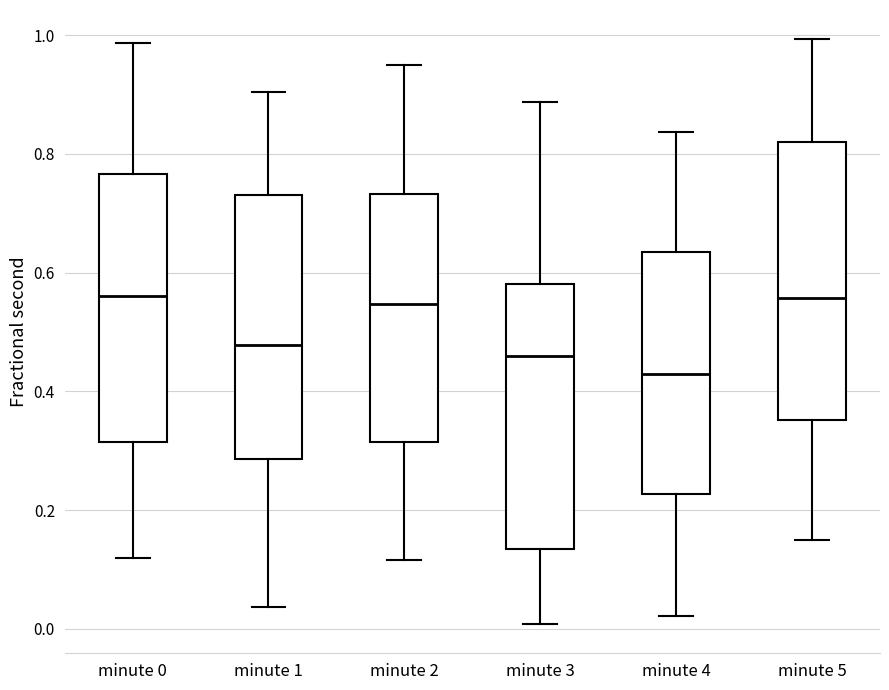

Reading left to right, transcribe this box plot: for each box, give where its median line is, the range the box spans, and where its two whiskers end, as read against the y-axis. The values are not printed on the chart, so give them approximately, as read against the axis.

minute 0: median 0.56, box 0.32 to 0.76, whiskers 0.12 to 0.98
minute 1: median 0.48, box 0.28 to 0.74, whiskers 0.04 to 0.90
minute 2: median 0.54, box 0.32 to 0.74, whiskers 0.12 to 0.96
minute 3: median 0.46, box 0.14 to 0.58, whiskers 0.00 to 0.88
minute 4: median 0.42, box 0.22 to 0.64, whiskers 0.02 to 0.84
minute 5: median 0.56, box 0.36 to 0.82, whiskers 0.14 to 1.00